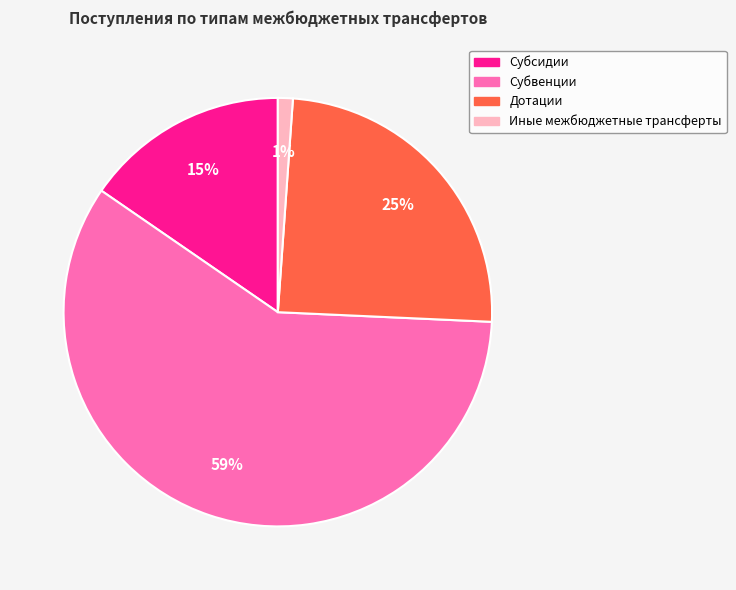

Combined, do Субвенции and Иные межбюджетные трансферты account for over 50%?

Yes